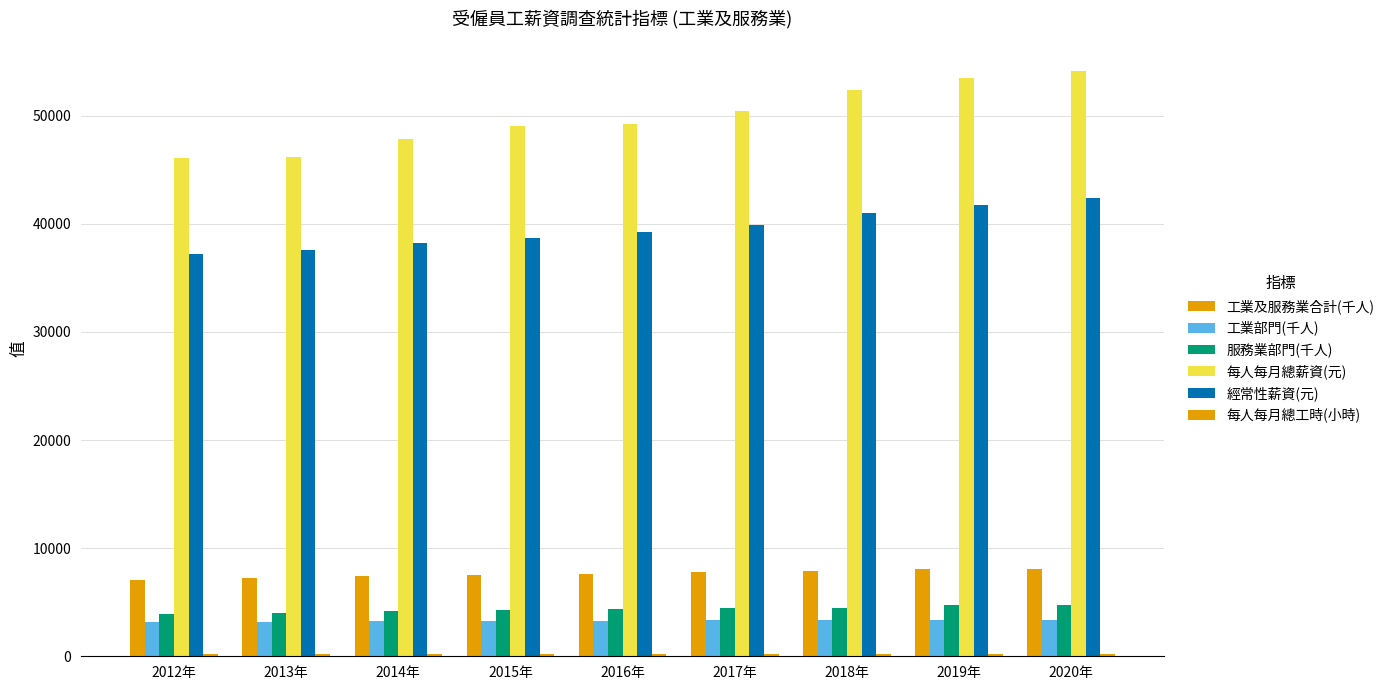

Which has a higher value, 2016年 or 2019年?

2019年